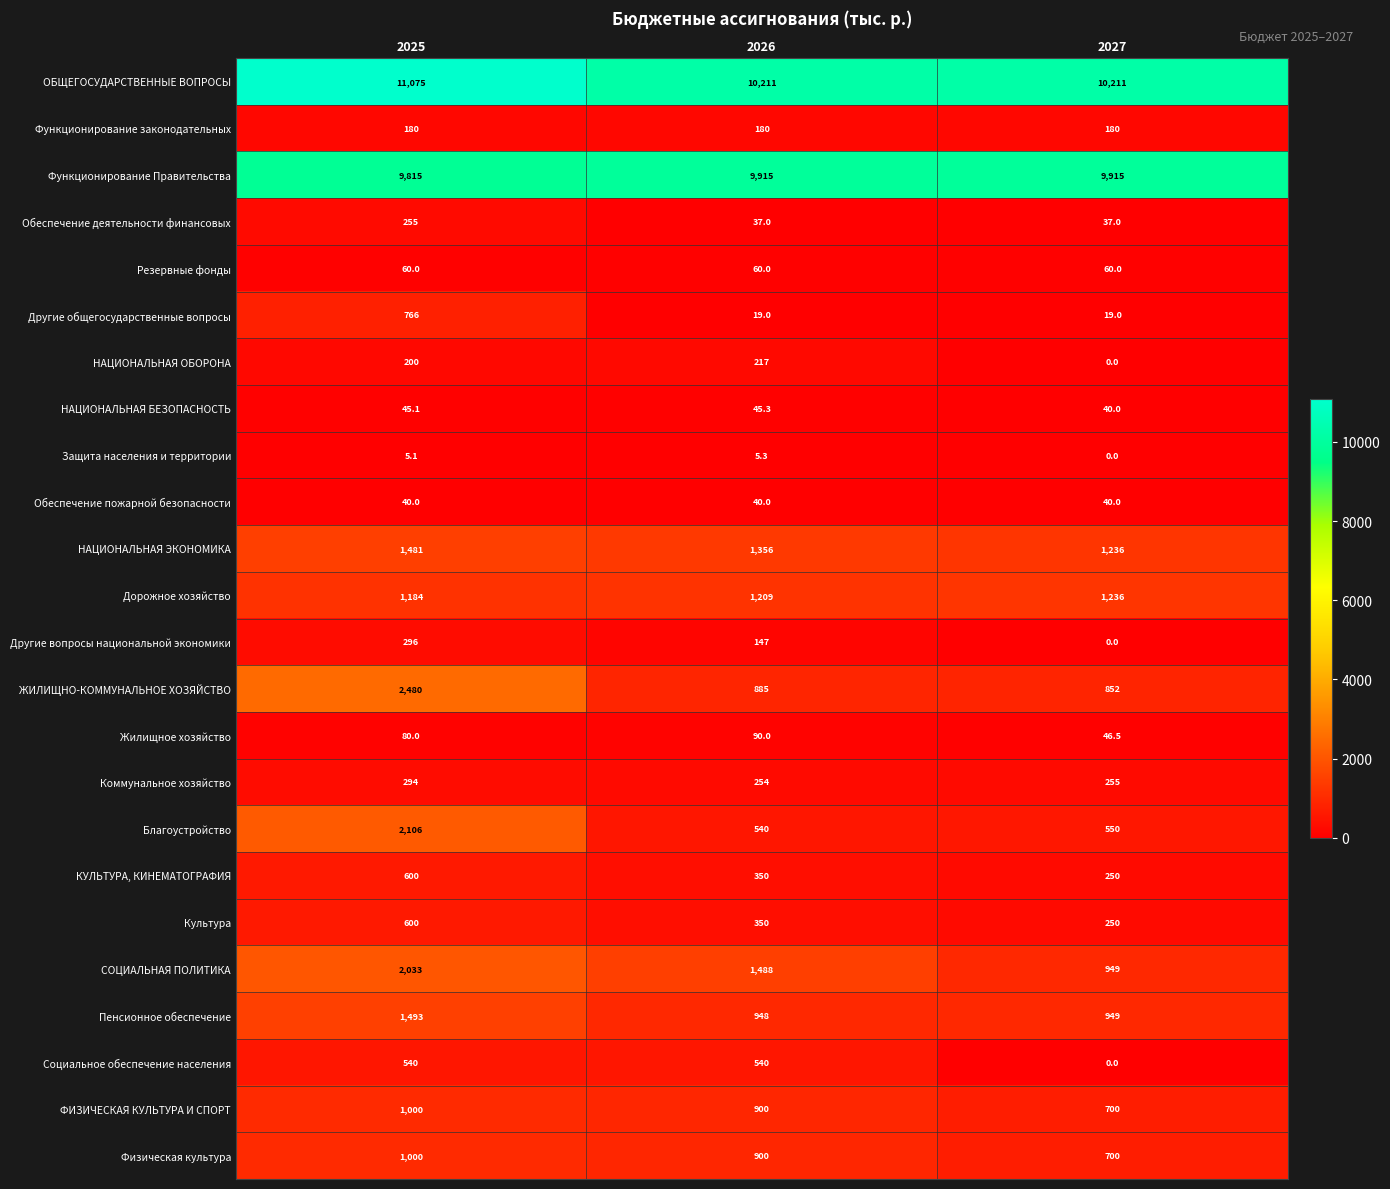

Is it true that Функционирование Правительства equals 13749.8 at 2025?

False